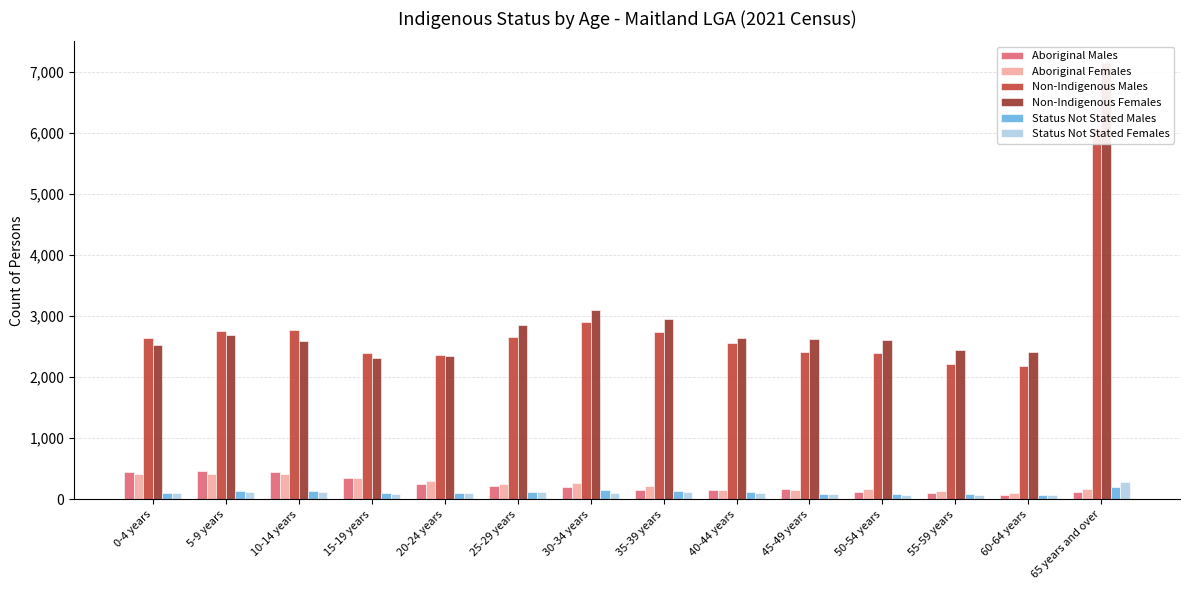

What is the difference between the Aboriginal Females values at 55-59 years and 35-39 years?

91